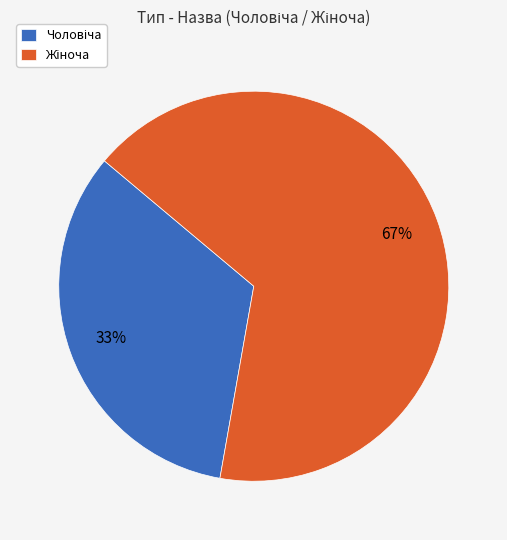

To the nearest percent, what is the average slice percentage?

50%